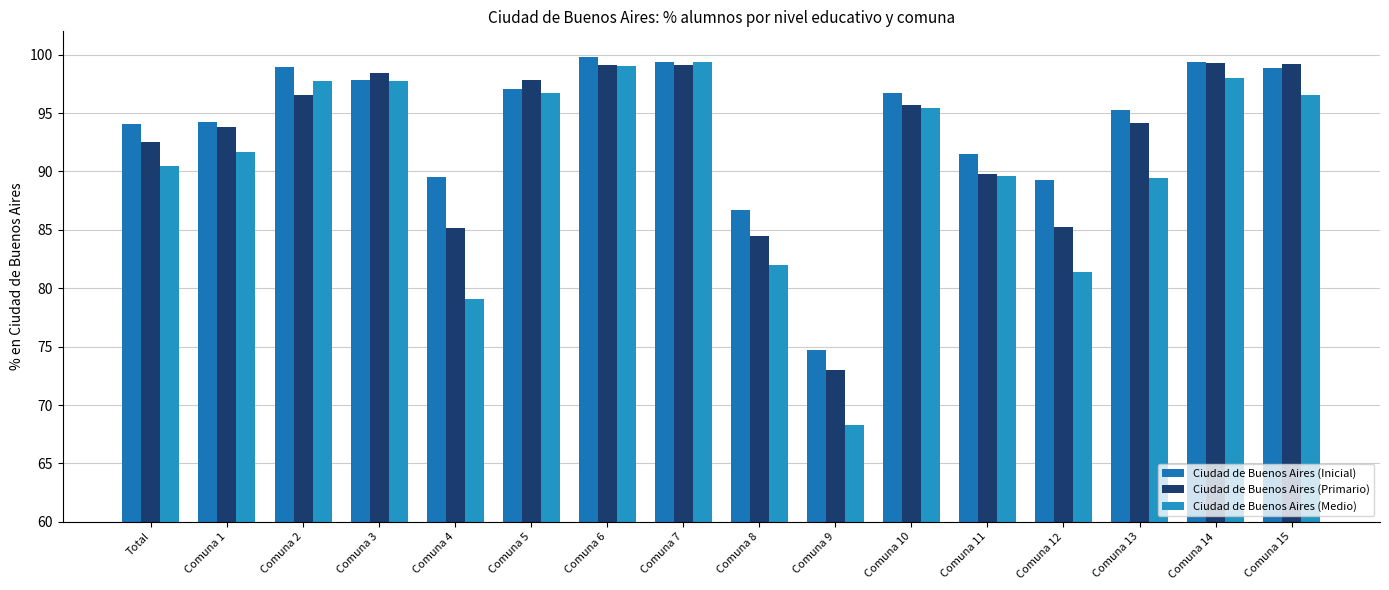

Rank the series by their average value, from highest to lowest.

Ciudad de Buenos Aires (Inicial), Ciudad de Buenos Aires (Primario), Ciudad de Buenos Aires (Medio)